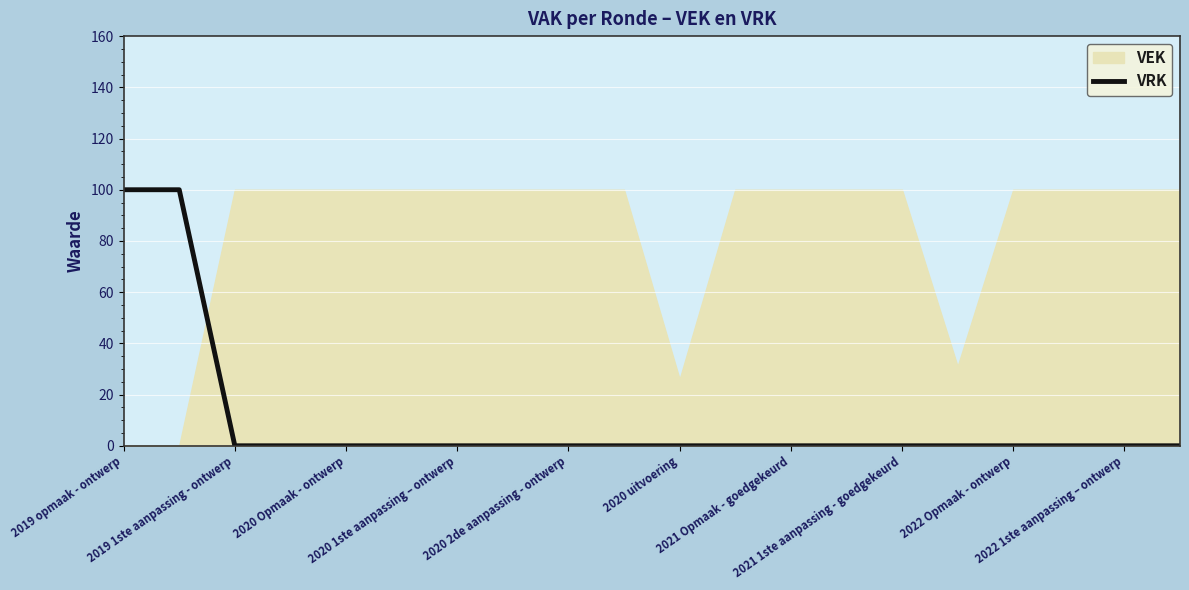

True or false: the data has more than 1 interior local peaks.

False